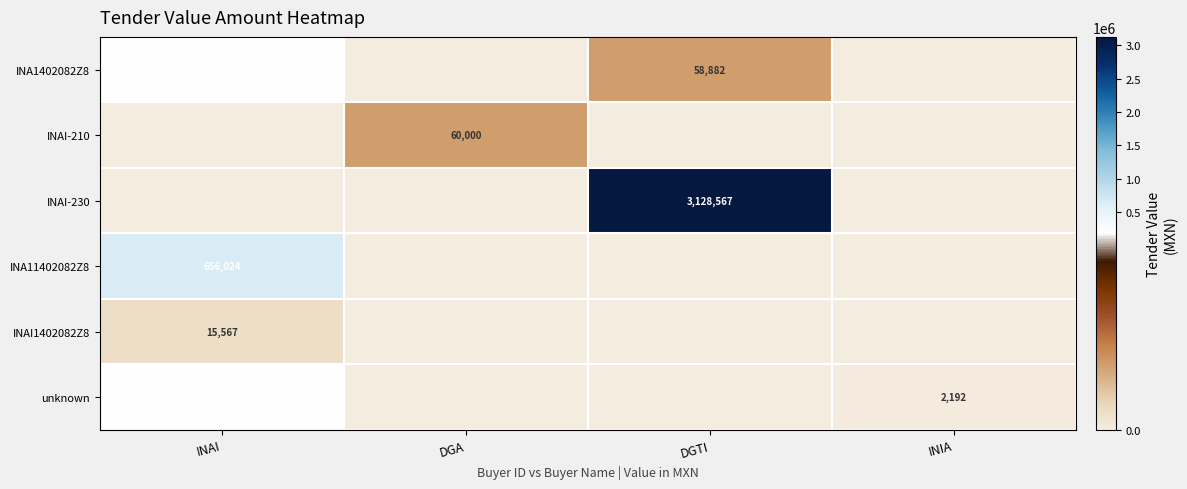

Is it true that INAI-210 equals 60000 at DGA?

True